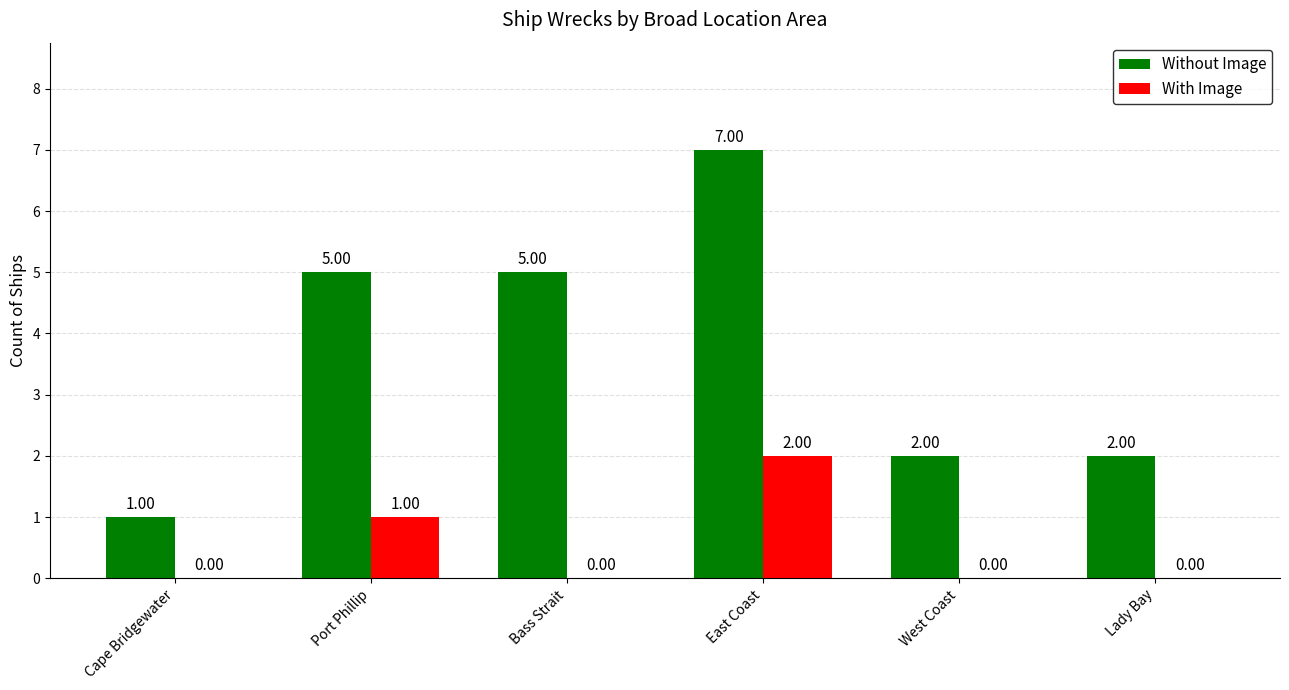

How many groups of bars are there?

6